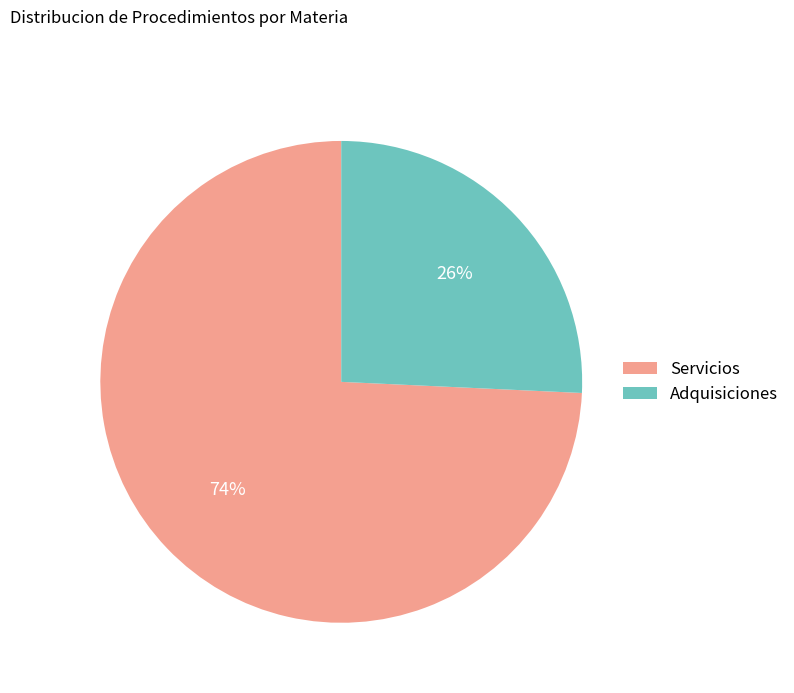

Is the sum of Servicios and Adquisiciones greater than half?

Yes